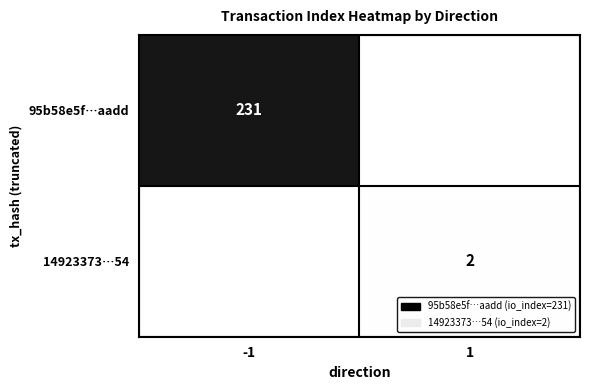

The value of 14923373…54 at 1 is 2. True or false?

True